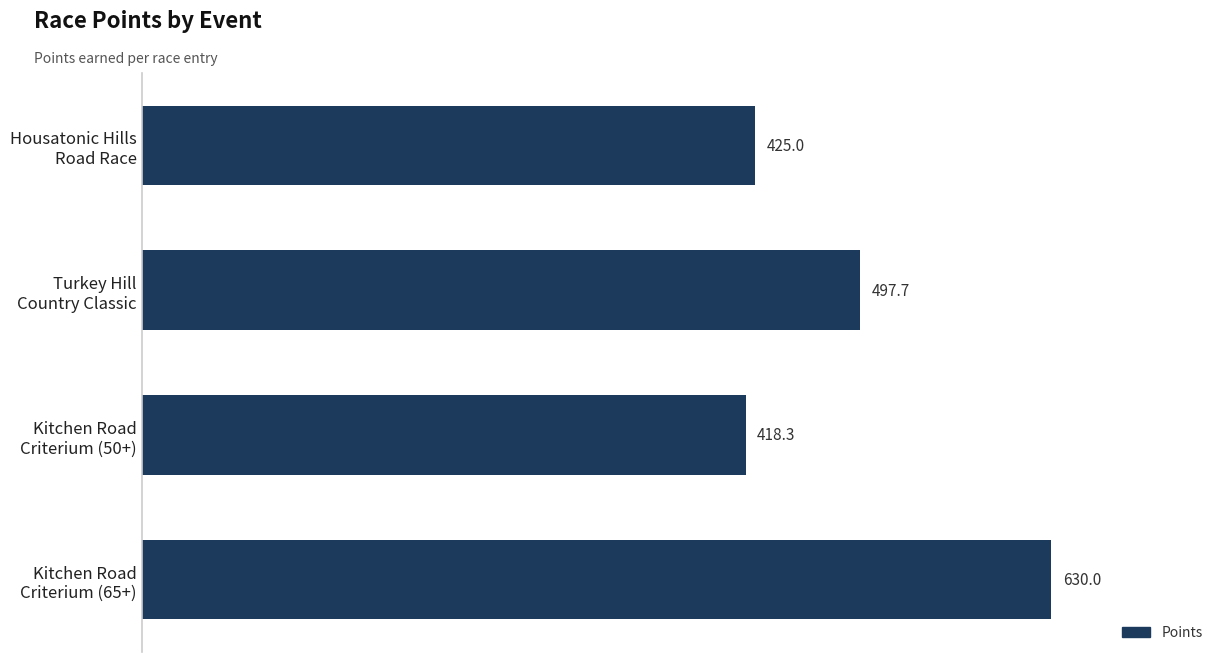

What is the difference between the second highest and second lowest values?

72.7